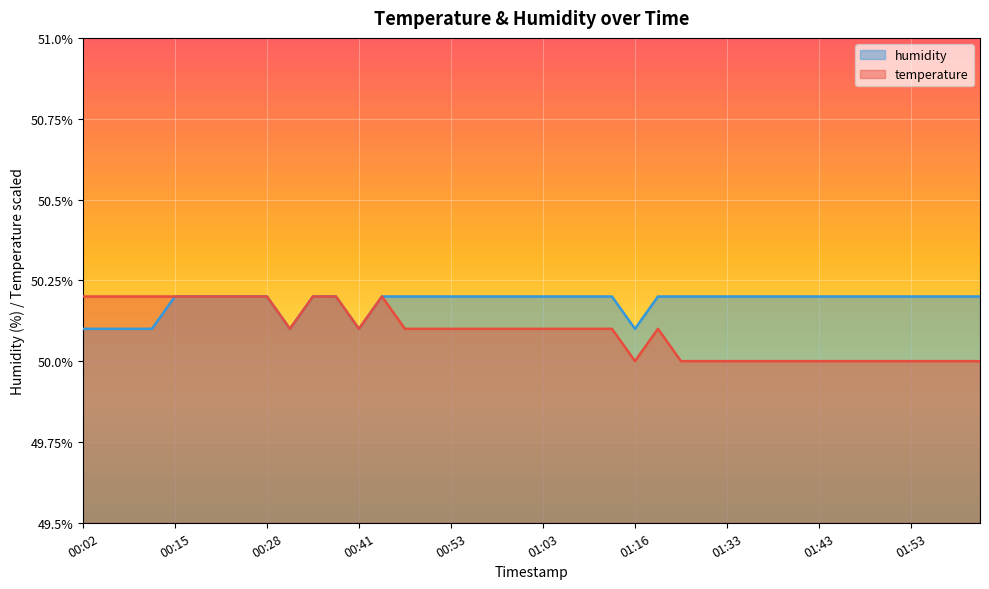

In humidity, how many points are lower than both neighbors (excluding endpoints)?

3